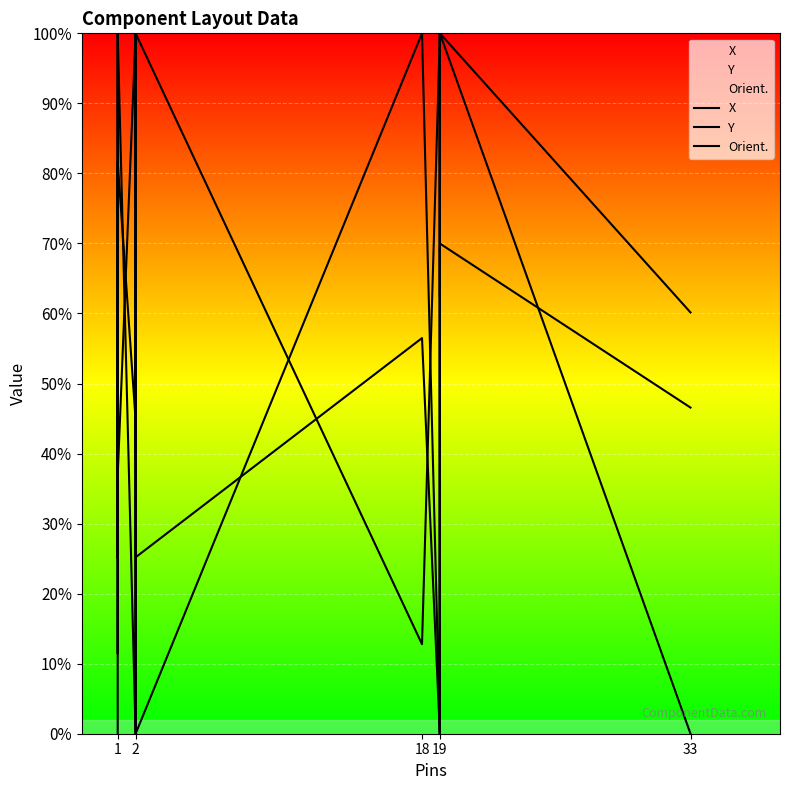

What is the value of the X point at the 2nd from the left?

27.2